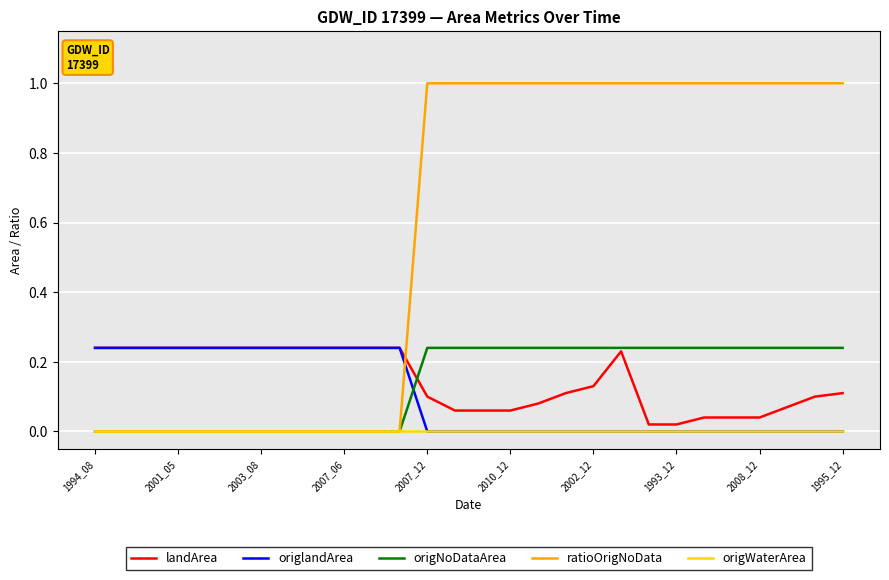

How many categories are shown in the chart?

28